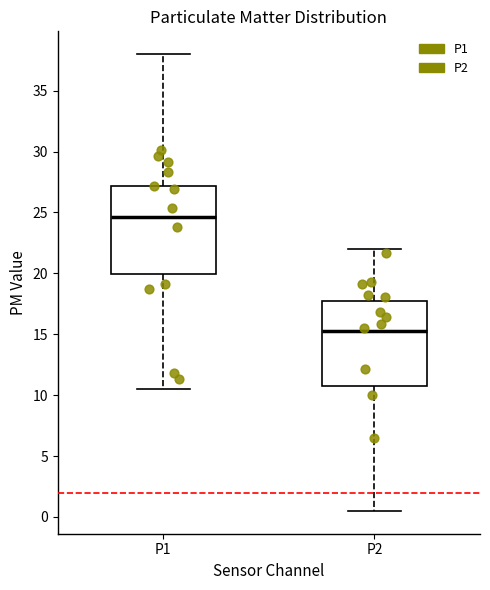

Reading left to right, transcribe this box plot: for each box, give where its median line is, the range the box spans, and where its two whiskers end, as read against the y-axis. The values are not printed on the chart, so give them approximately, as read against the axis.

P1: median 24.5, box 20.0 to 27.0, whiskers 10.5 to 38.0
P2: median 15.0, box 10.5 to 17.5, whiskers 0.5 to 22.0